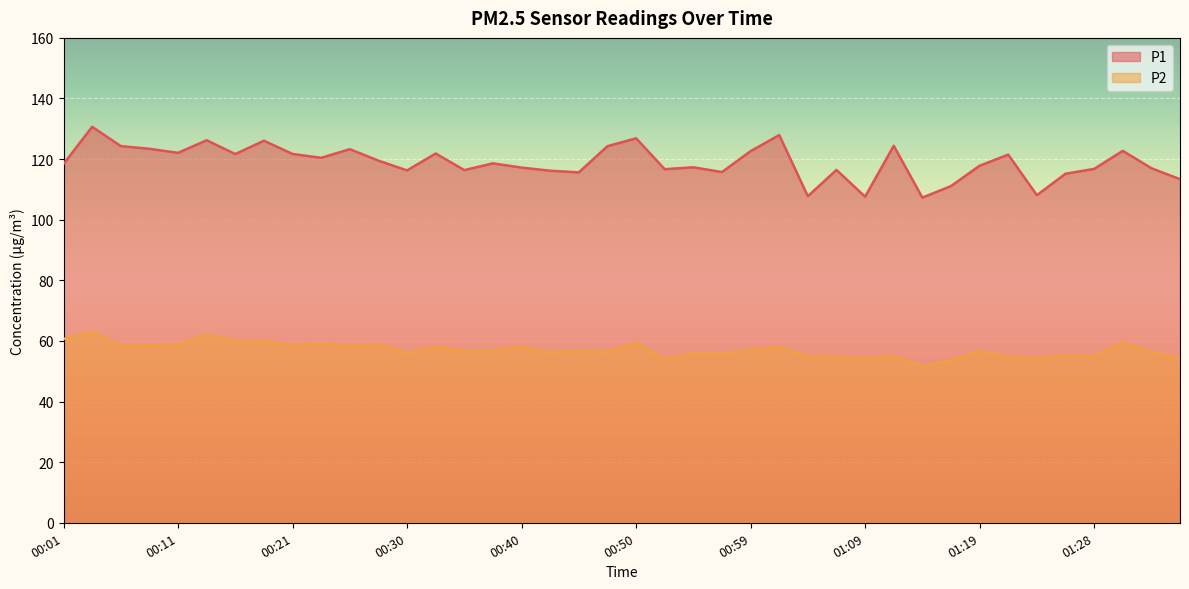

Reading right to left, list all the values displayed in this chart.

P1: 01:36=113.4	01:33=117.0	01:31=122.7	01:28=116.8	01:26=115.2	01:24=108.1	01:21=121.5	01:19=117.8	01:16=111.1	01:14=107.3	01:11=124.4	01:09=107.6	01:07=116.4	01:04=107.8	01:02=127.9	00:59=122.6	00:57=115.7	00:54=117.3	00:52=116.7	00:50=126.9	00:47=124.3	00:45=115.6	00:42=116.2	00:40=117.2	00:38=118.6	00:35=116.4	00:33=121.8	00:30=116.3	00:28=119.5	00:25=123.3	00:23=120.4	00:21=121.7	00:18=126.1	00:15=121.7	00:13=126.2	00:11=122.1	00:08=123.4	00:06=124.3	00:03=130.7	00:01=118.4
P2: 01:36=54.2	01:33=56.2	01:31=59.5	01:28=54.9	01:26=55.2	01:24=54.3	01:21=54.9	01:19=56.6	01:16=53.6	01:14=51.6	01:11=55.0	01:09=54.1	01:07=54.8	01:04=54.9	01:02=57.9	00:59=57.0	00:57=55.7	00:54=55.9	00:52=53.9	00:50=59.5	00:47=56.4	00:45=56.7	00:42=56.2	00:40=58.1	00:38=56.7	00:35=56.7	00:33=58.0	00:30=56.0	00:28=58.9	00:25=58.3	00:23=59.0	00:21=58.6	00:18=59.9	00:15=60.2	00:13=62.0	00:11=58.8	00:08=58.6	00:06=58.4	00:03=63.0	00:01=60.7